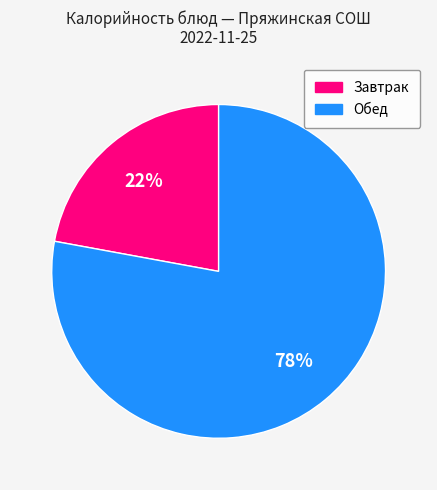

Does any single category account for the majority?

Yes